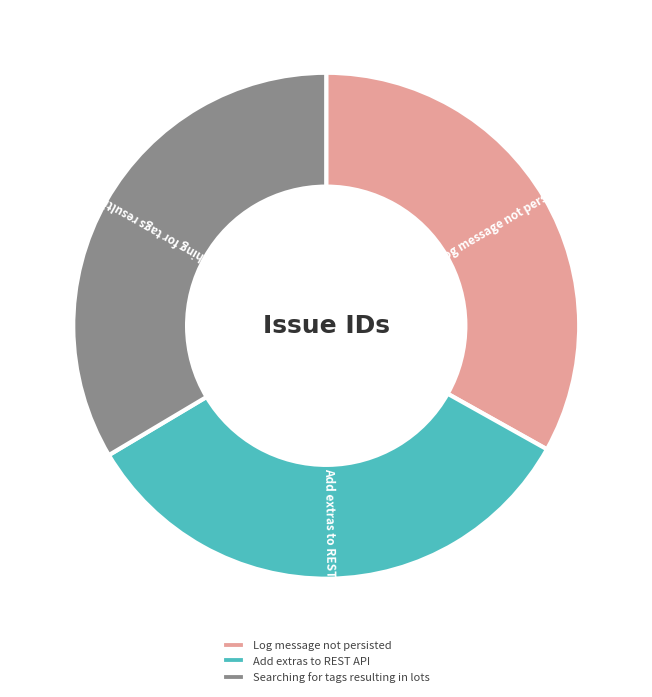

Approximately how many times larger is the value at Log message not persisted compared to Searching for tags resulting in lots?

1.0